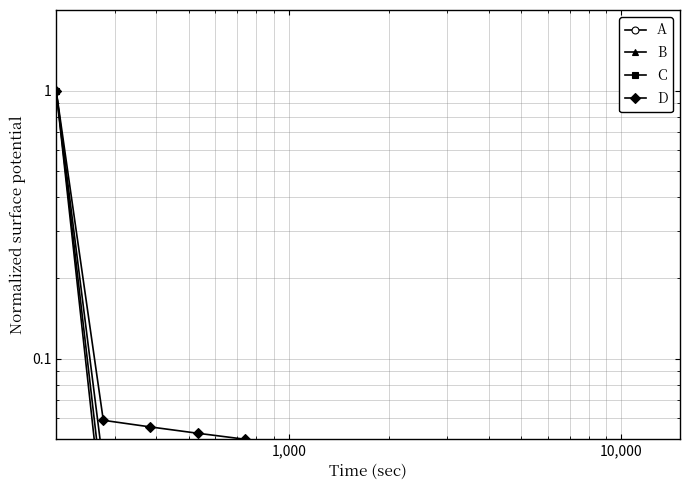

What is the difference between the maximum and minimum values in the A series?

1.0